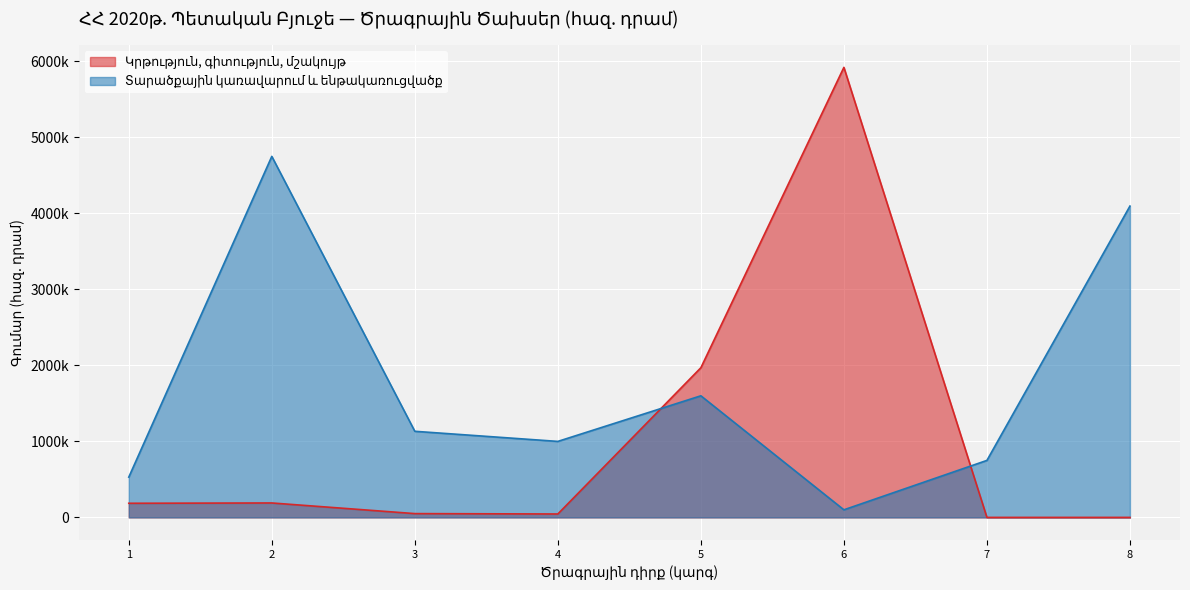

Rank the categories by value from lowest to highest.

6, 1, 7, 4, 3, 5, 8, 2